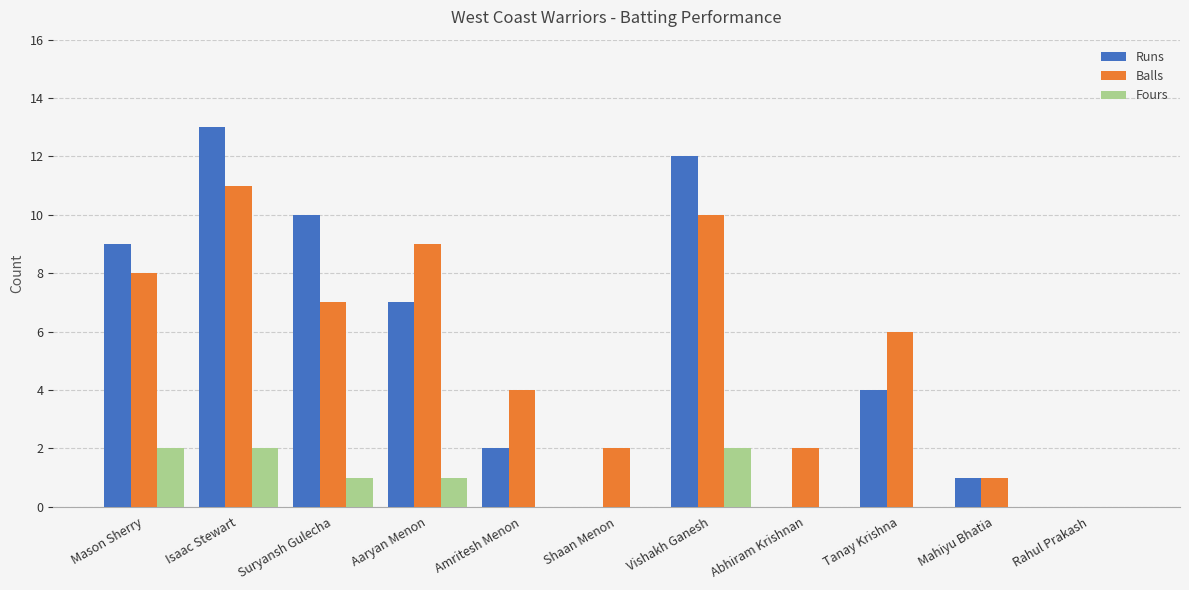

Which label corresponds to the largest value in the chart?

Isaac Stewart